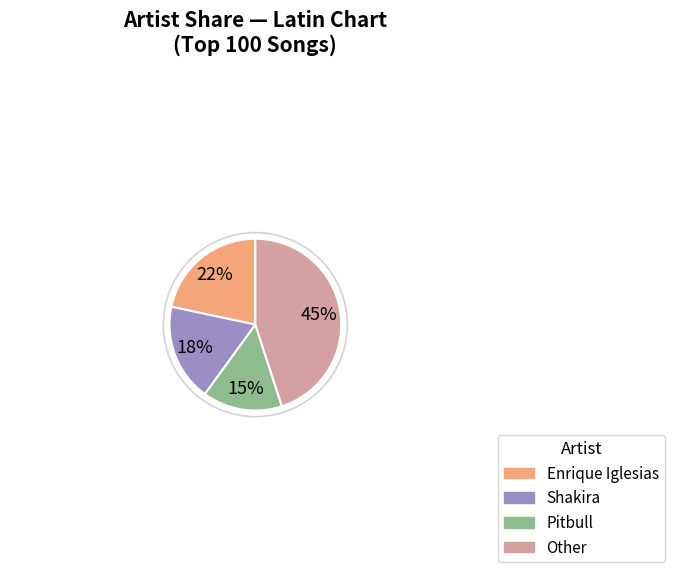

True or false: Shakira accounts for 23% of the total.

False